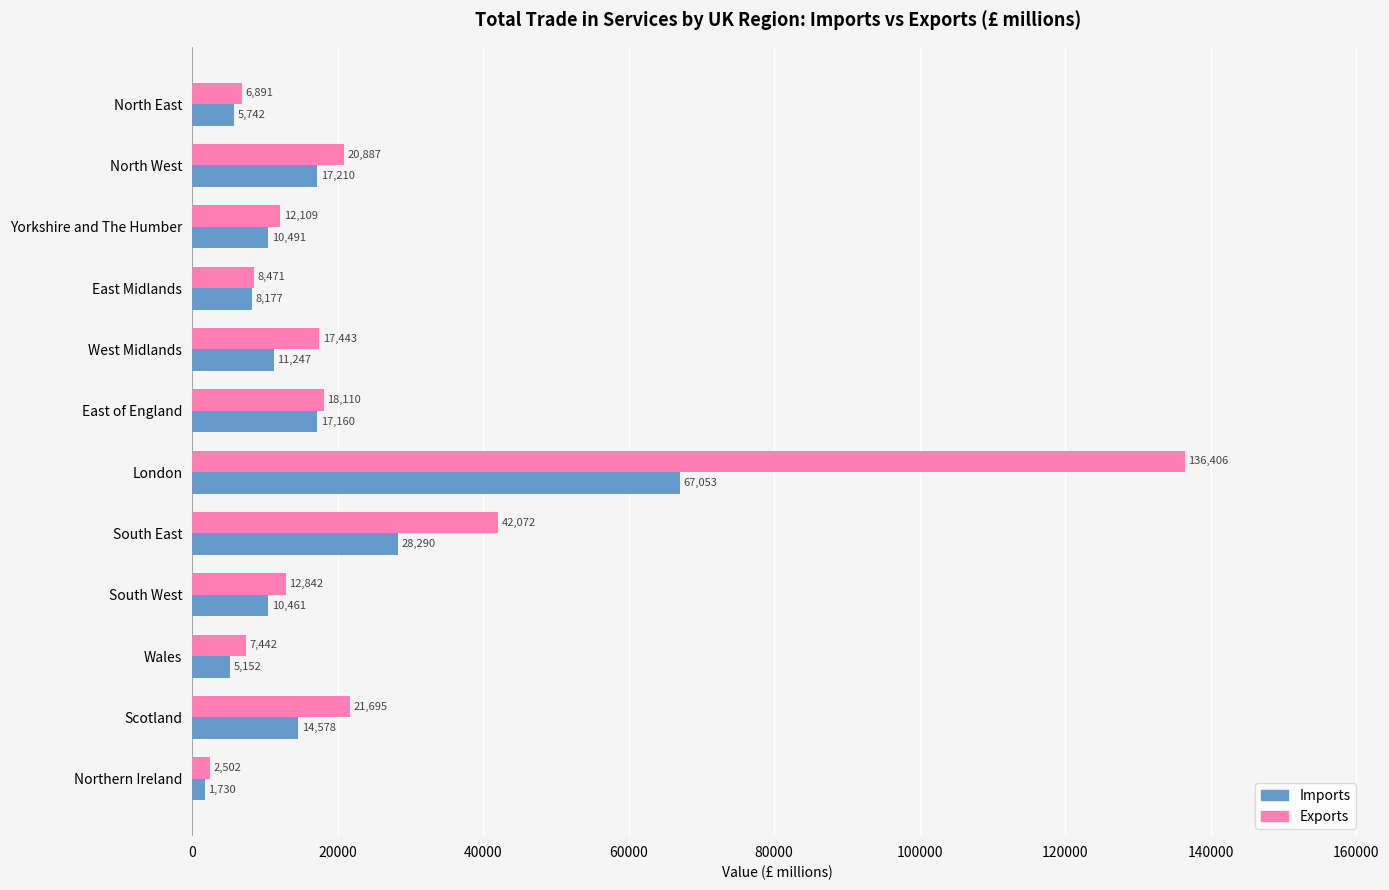

What are all the series names shown in the legend?

Imports, Exports